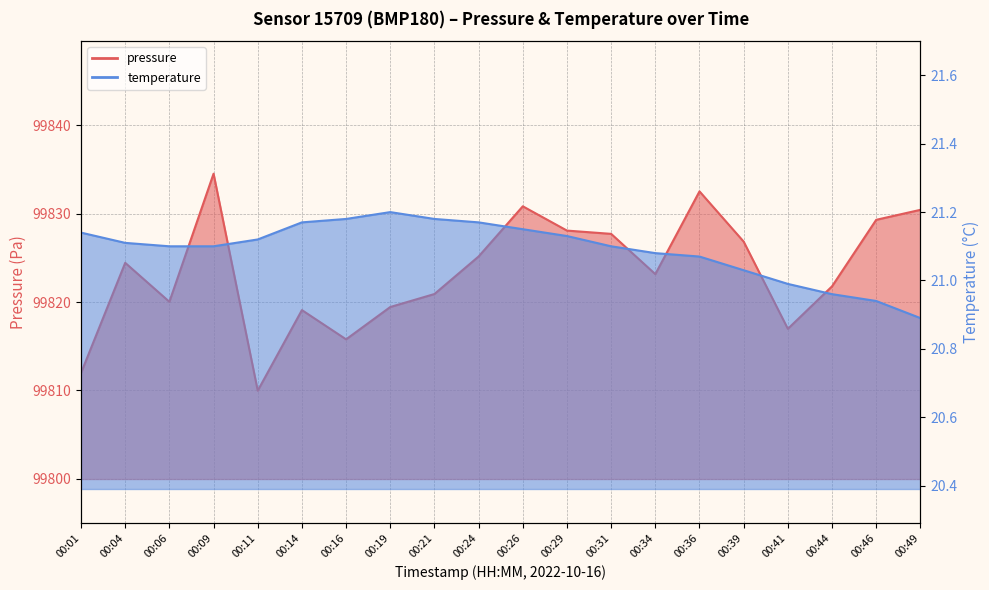

List the series in order of their peak value, highest first.

pressure, temperature